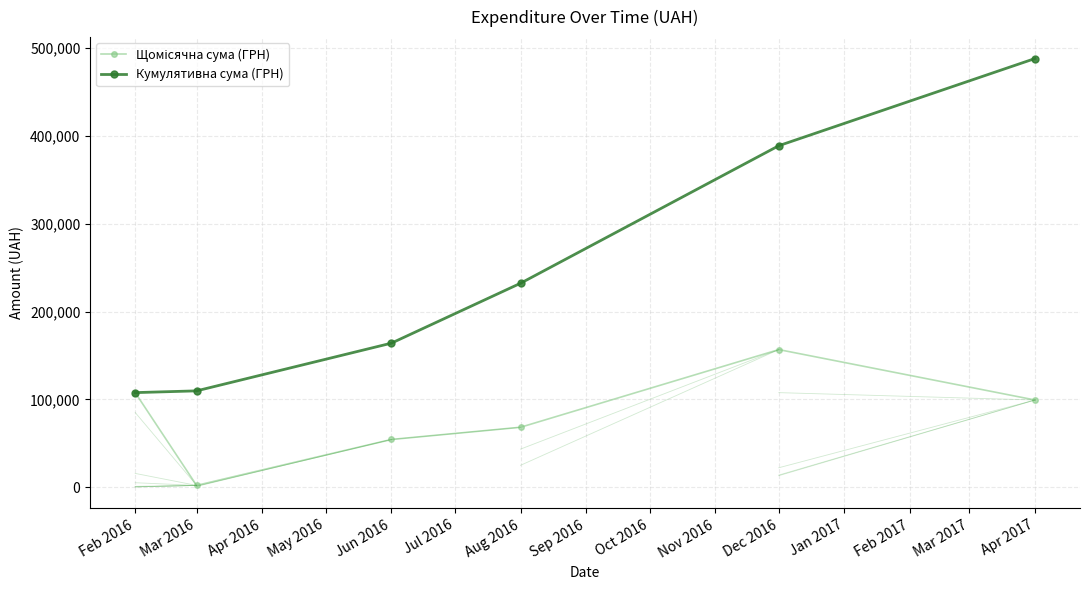

What is the label of the 2nd point from the left?

Mar 2016